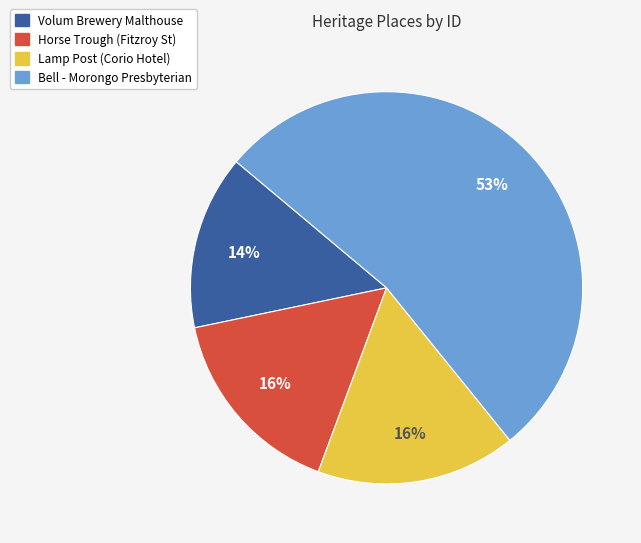

Between Bell - Morongo Presbyterian and Volum Brewery Malthouse, which is larger?

Bell - Morongo Presbyterian